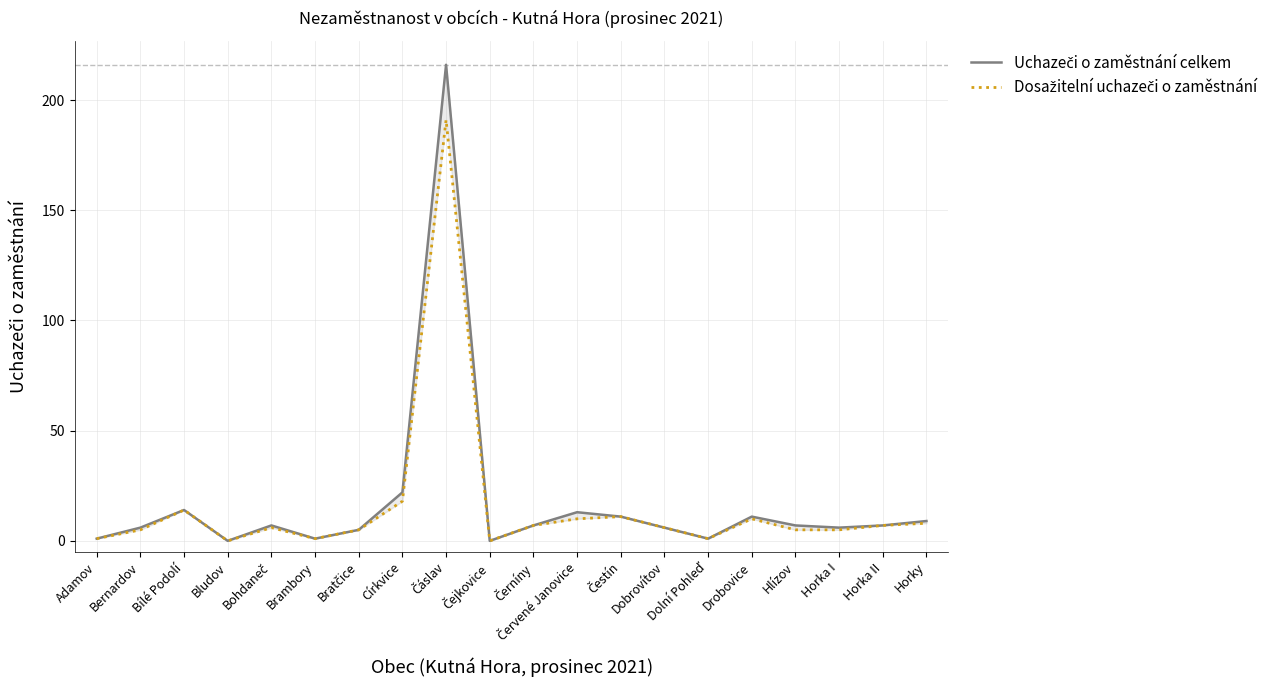

Which series has the largest total across all categories?

Uchazeči o zaměstnání celkem